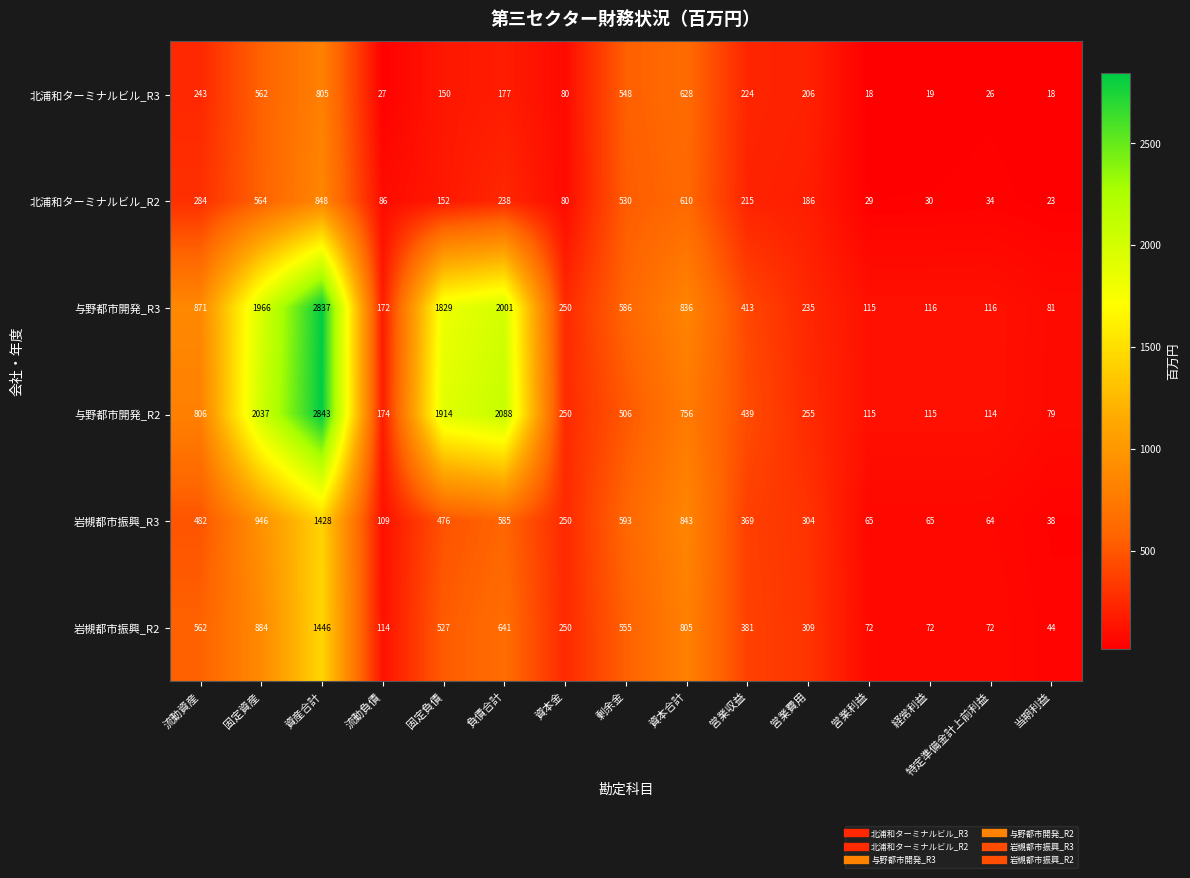

At which label is 北浦和ターミナルビル_R3 closest to 411?

剰余金